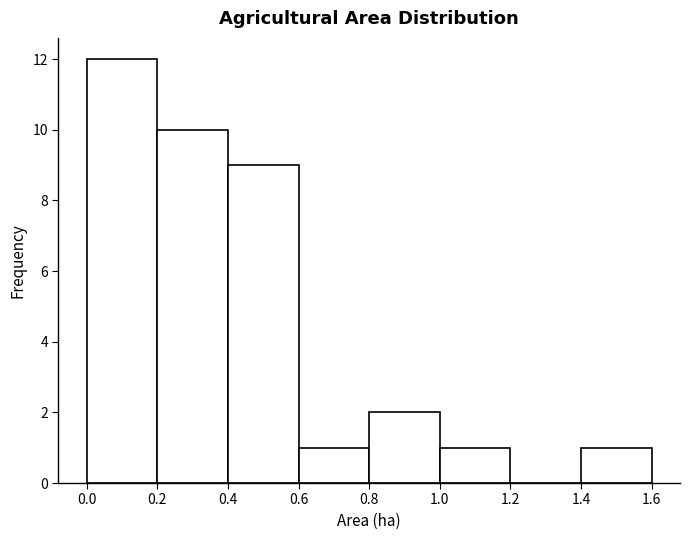

How tall is the bar that spans 0.4 to 0.6 on the x-axis? The values are not printed on the chart, so give them approximately, as read against the axis.

9